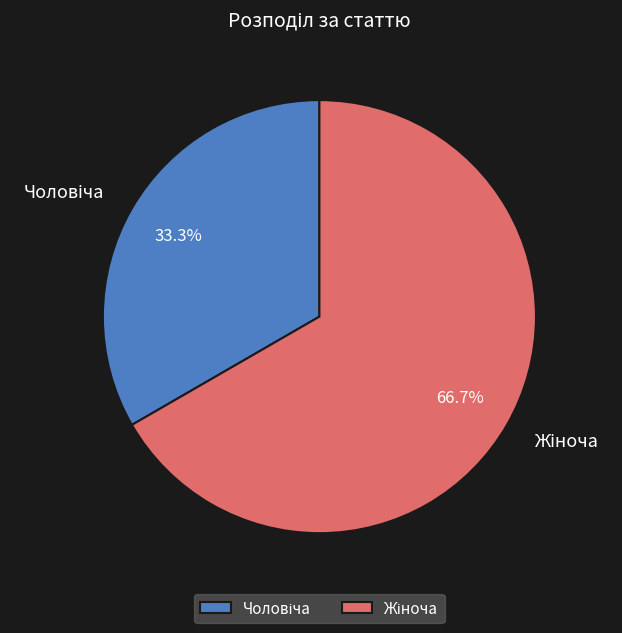

Is there a majority slice in this chart?

Yes